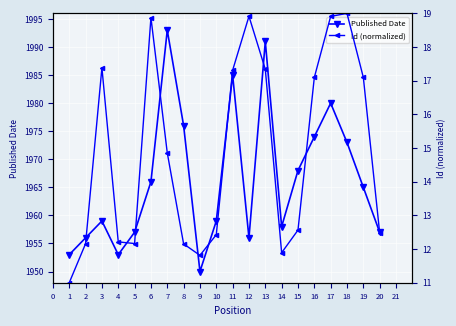

Rank the series by their average value, from lowest to highest.

Id (normalized), Published Date